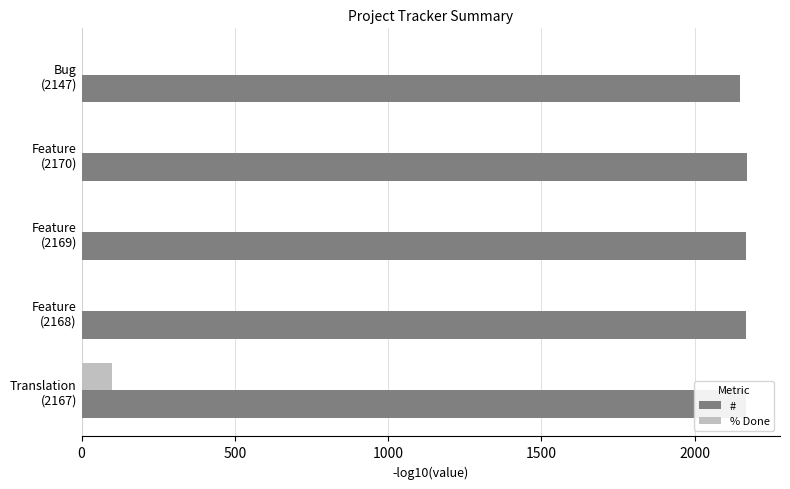

What is the sum of all % Done values?

100